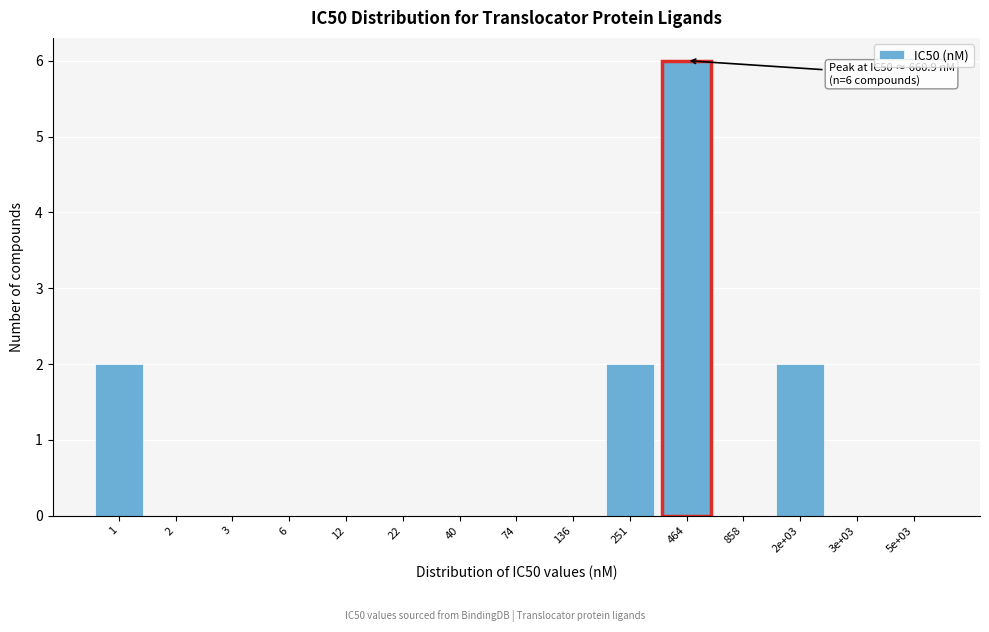

Reading left to right, list all the values displayed in this chart.

1=2	2=0	3=0	6=0	12=0	22=0	40=0	74=0	136=0	251=2	464=6	858=0	2e+03=2	3e+03=0	5e+03=0